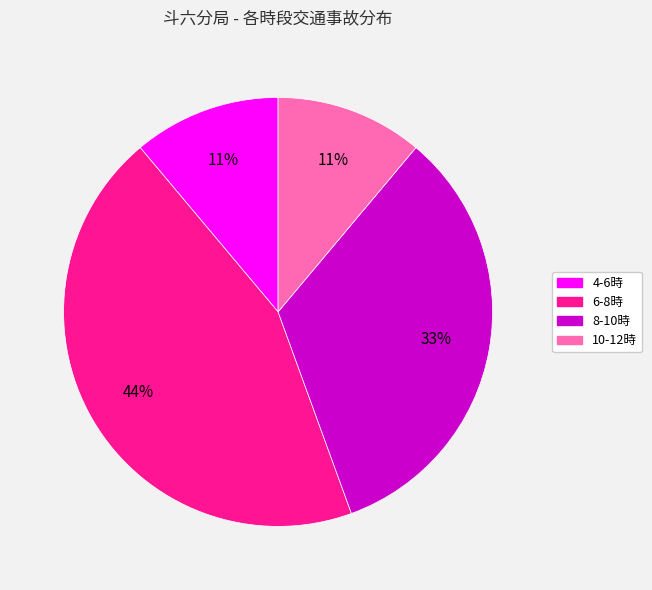

Is there any slice that represents more than half of the pie?

No